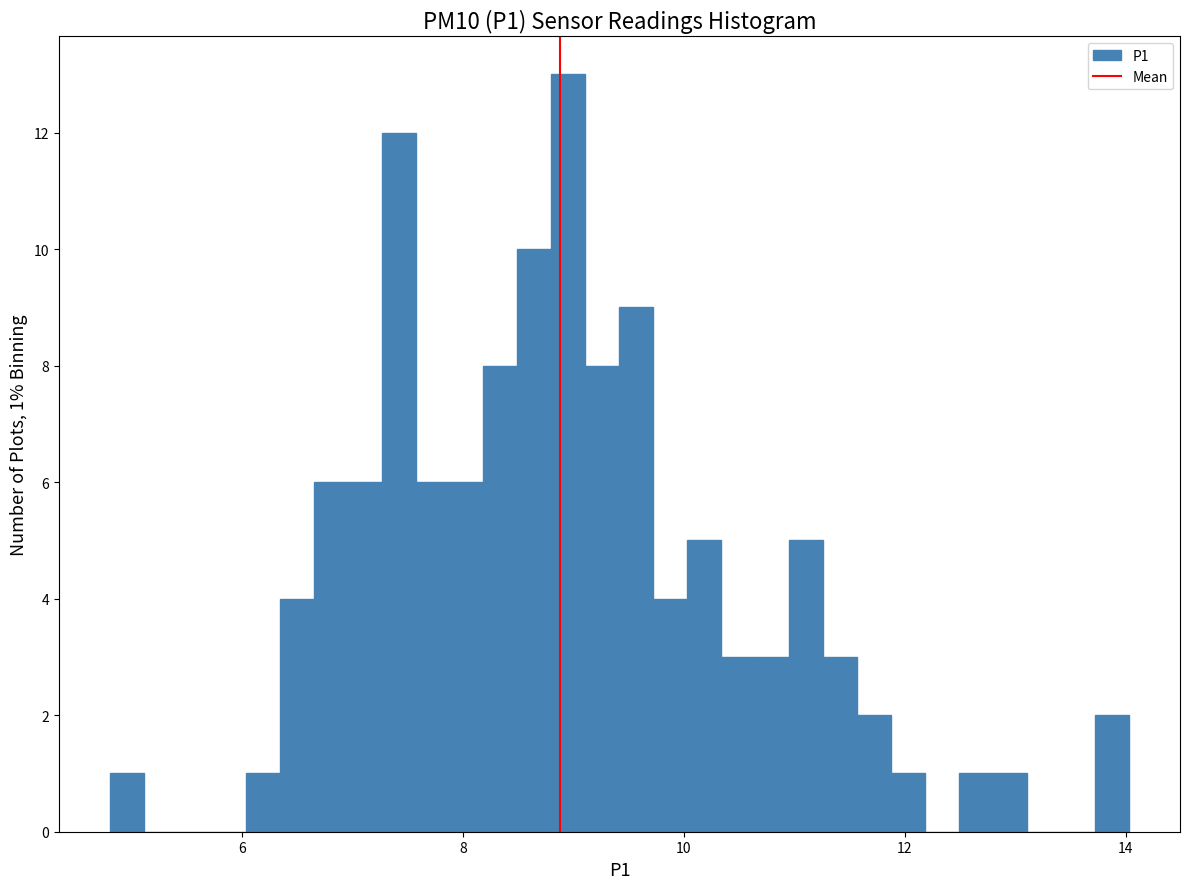

Around what value on the x-axis is the tallest bar? Give the approximate position of its centre, as read against the axis.

9.0